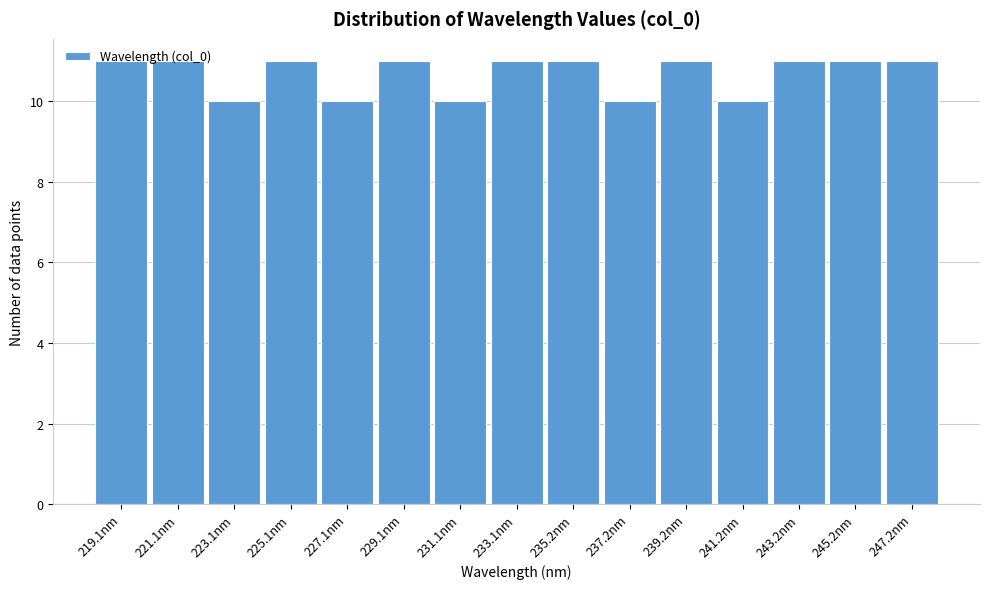

Reading left to right, transcribe this chart: for each bar, give the range it covers on the x-axis and its height. Neither the bar edges nor the heights are printed on the chart, so give them approximately, as read against the axes.

218 to 220: 11
220 to 222: 11
222 to 224: 10
224 to 226: 11
226 to 228: 10
228 to 230: 11
230 to 232: 10
232 to 234: 11
234 to 236: 11
236 to 238: 10
238 to 240: 11
240 to 242: 10
242 to 244: 11
244 to 246: 11
246 to 248: 11